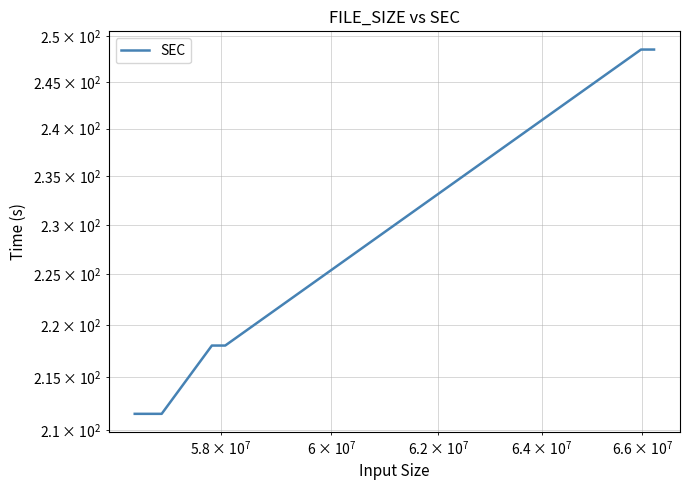

What is the greatest value displayed?

248.5